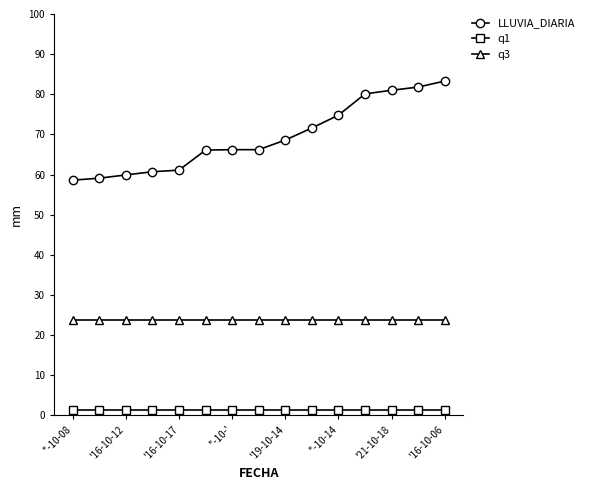

True or false: q3 and LLUVIA_DIARIA intersect in this chart.

False